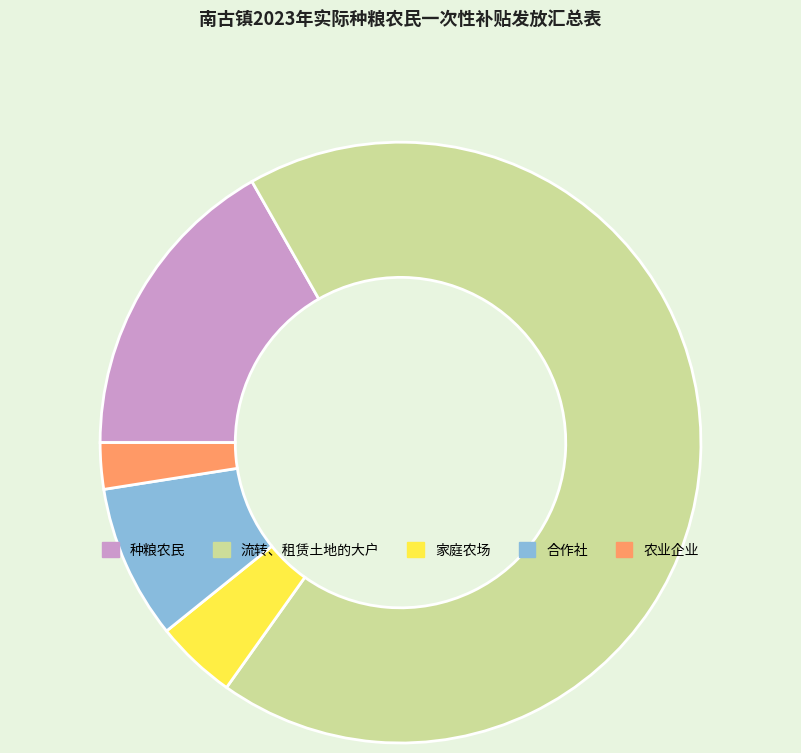

Which slice represents more than half of the pie?

流转、租赁土地的大户